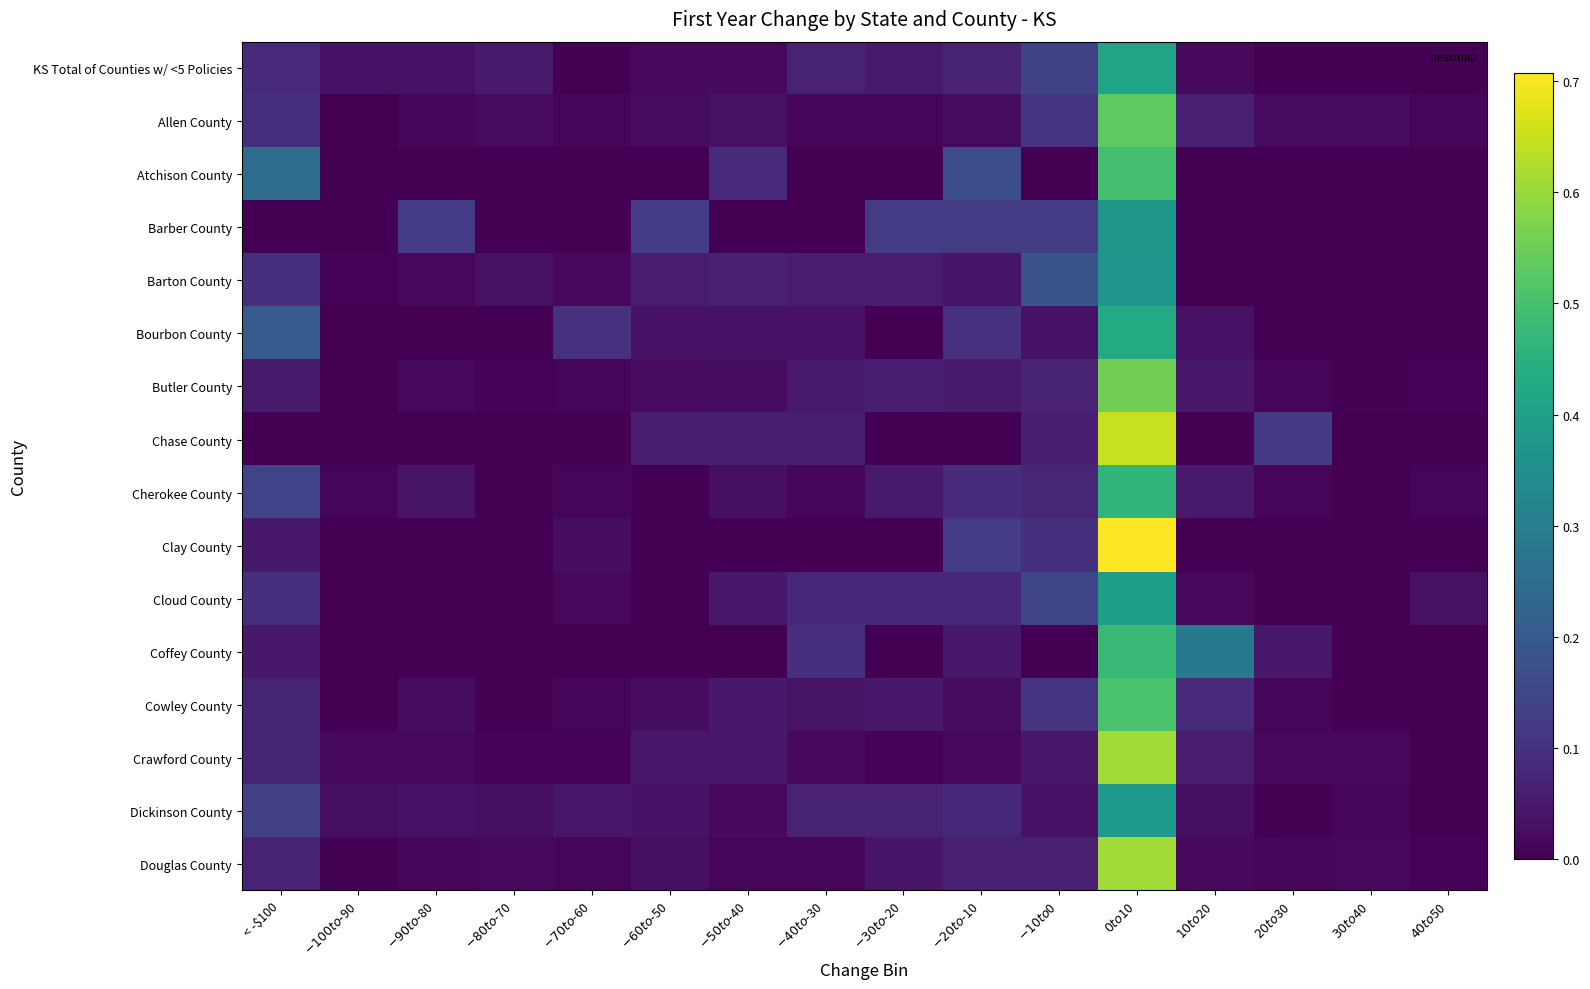

Between $20 to $30 and < -$100, which is larger?

< -$100